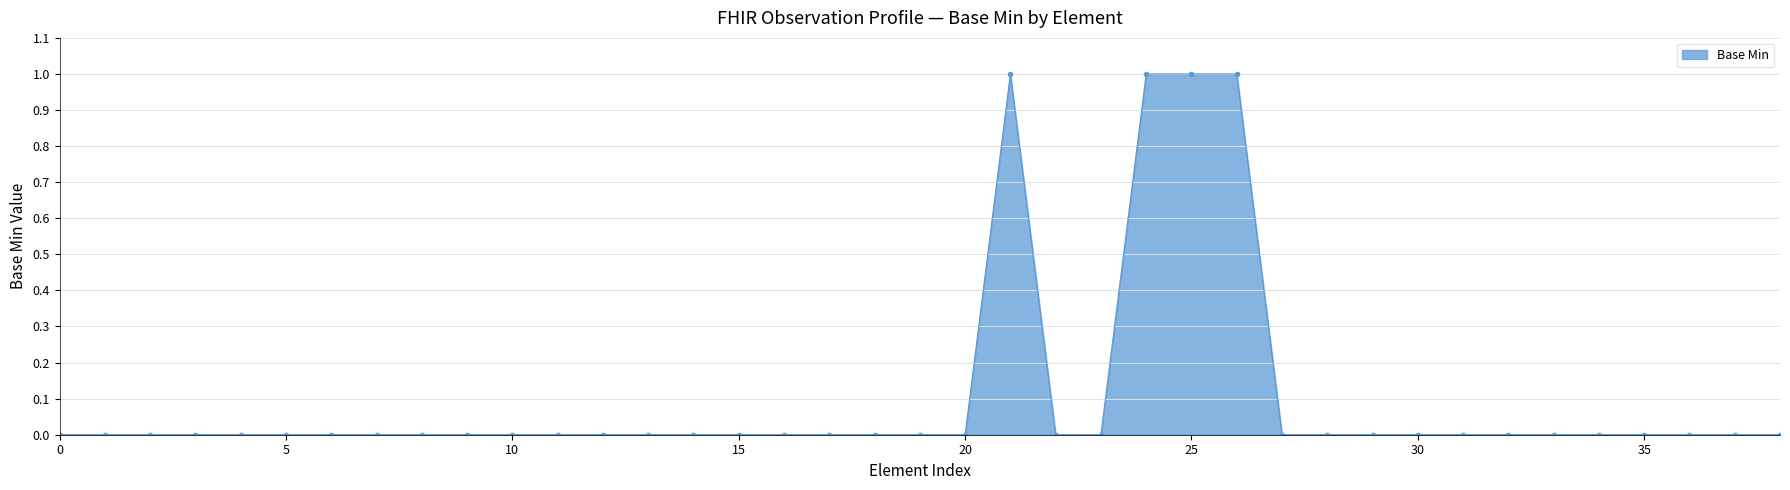

True or false: the data has more than 0 interior local peaks.

True